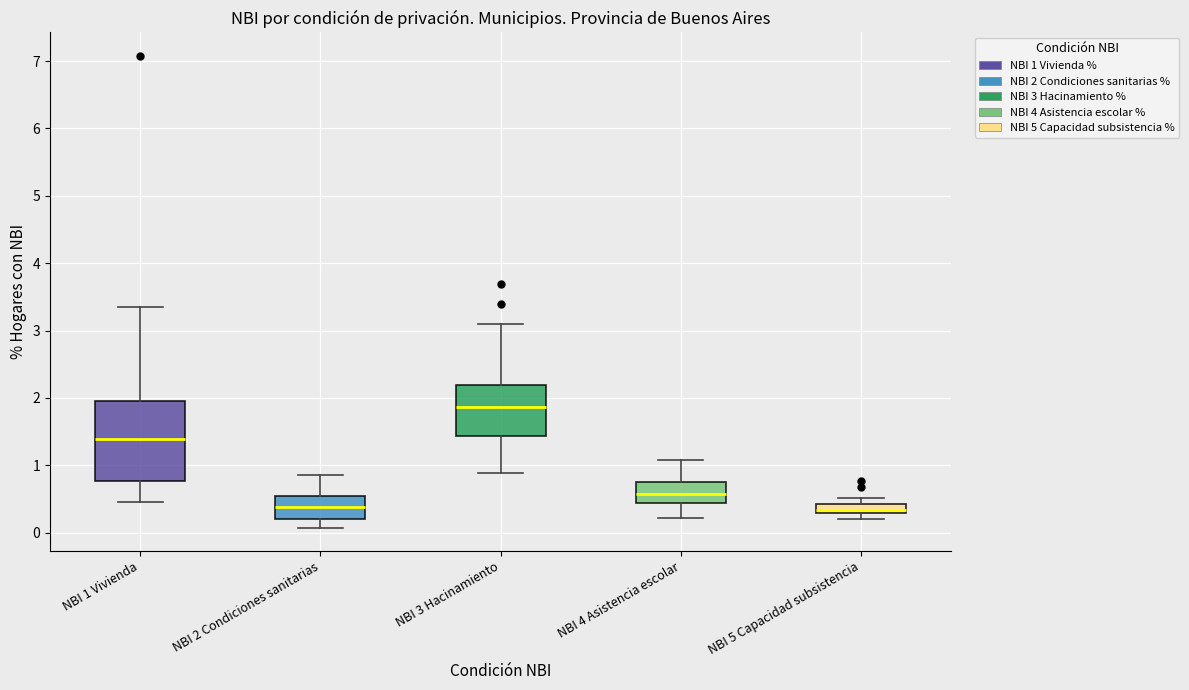

Where is the lower edge of the box for NBI 5 Capacidad subsistencia on the y-axis? The values are not printed on the chart, so give them approximately, as read against the axis.

0.3